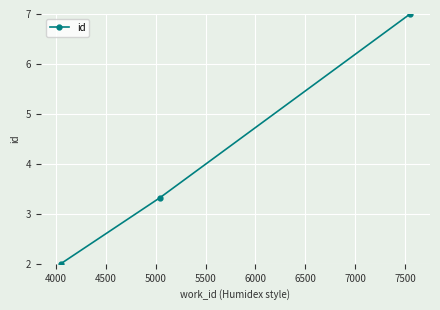

What is the maximum value shown in the chart?

7.0